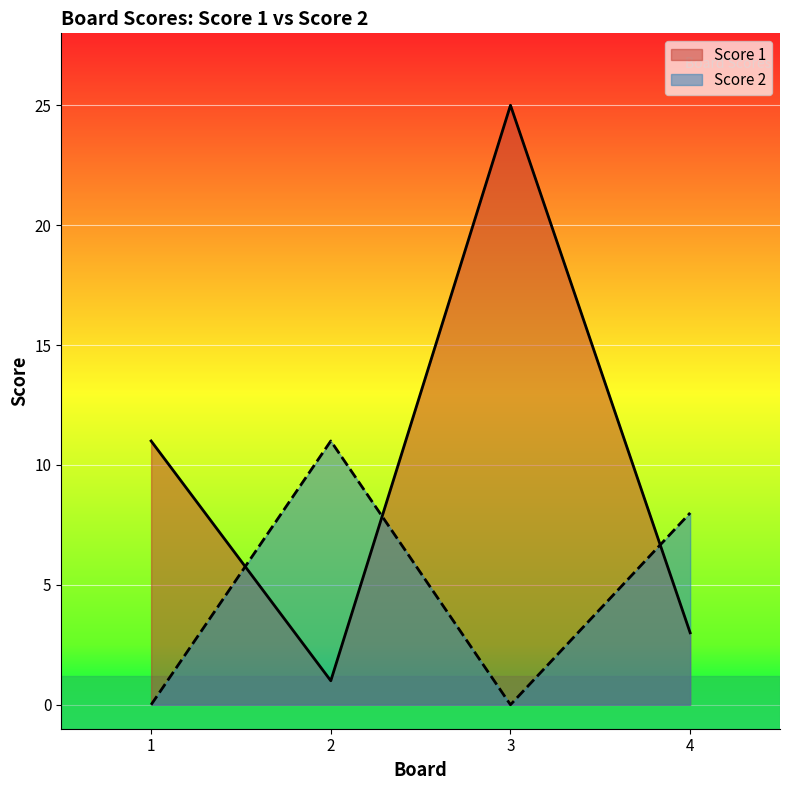

Does the chart display data point markers on the line(s)?

No